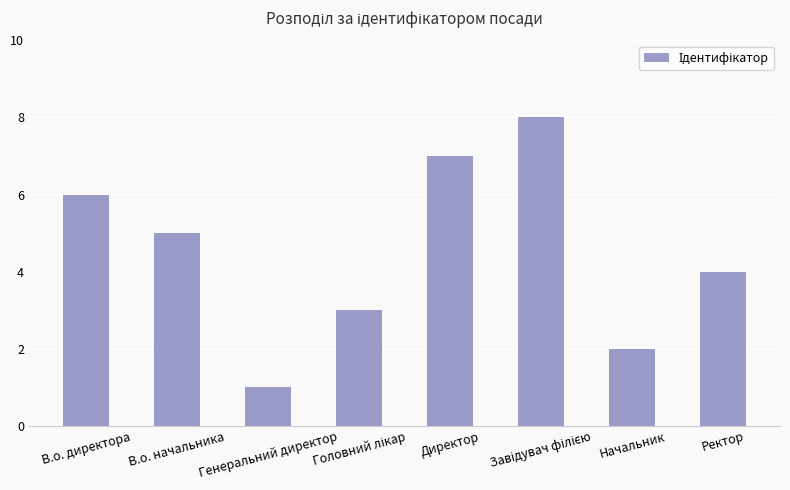

Reading right to left, transcribe all the data shown in this chart.

4	2	8	7	3	1	5	6